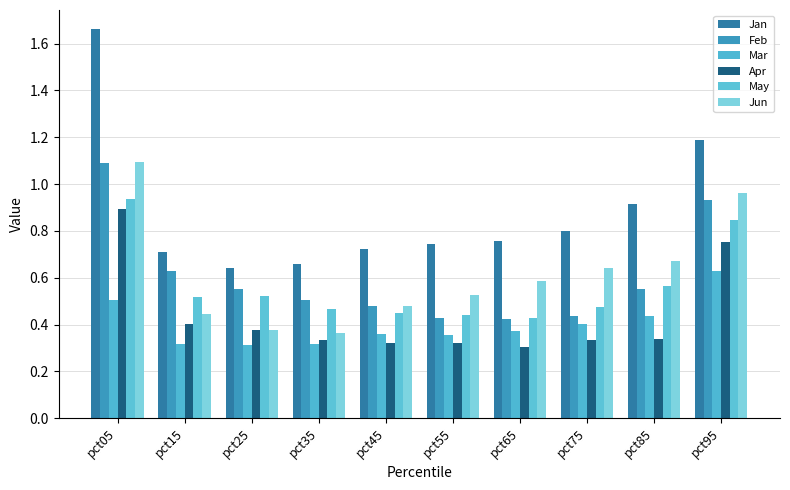

Reading left to right, transcribe all the data shown in this chart.

Jan: 1.7	0.7	0.6	0.7	0.7	0.7	0.8	0.8	0.9	1.2
Feb: 1.1	0.6	0.6	0.5	0.5	0.4	0.4	0.4	0.6	0.9
Mar: 0.5	0.3	0.3	0.3	0.4	0.4	0.4	0.4	0.4	0.6
Apr: 0.9	0.4	0.4	0.3	0.3	0.3	0.3	0.3	0.3	0.8
May: 0.9	0.5	0.5	0.5	0.5	0.4	0.4	0.5	0.6	0.8
Jun: 1.1	0.4	0.4	0.4	0.5	0.5	0.6	0.6	0.7	1.0